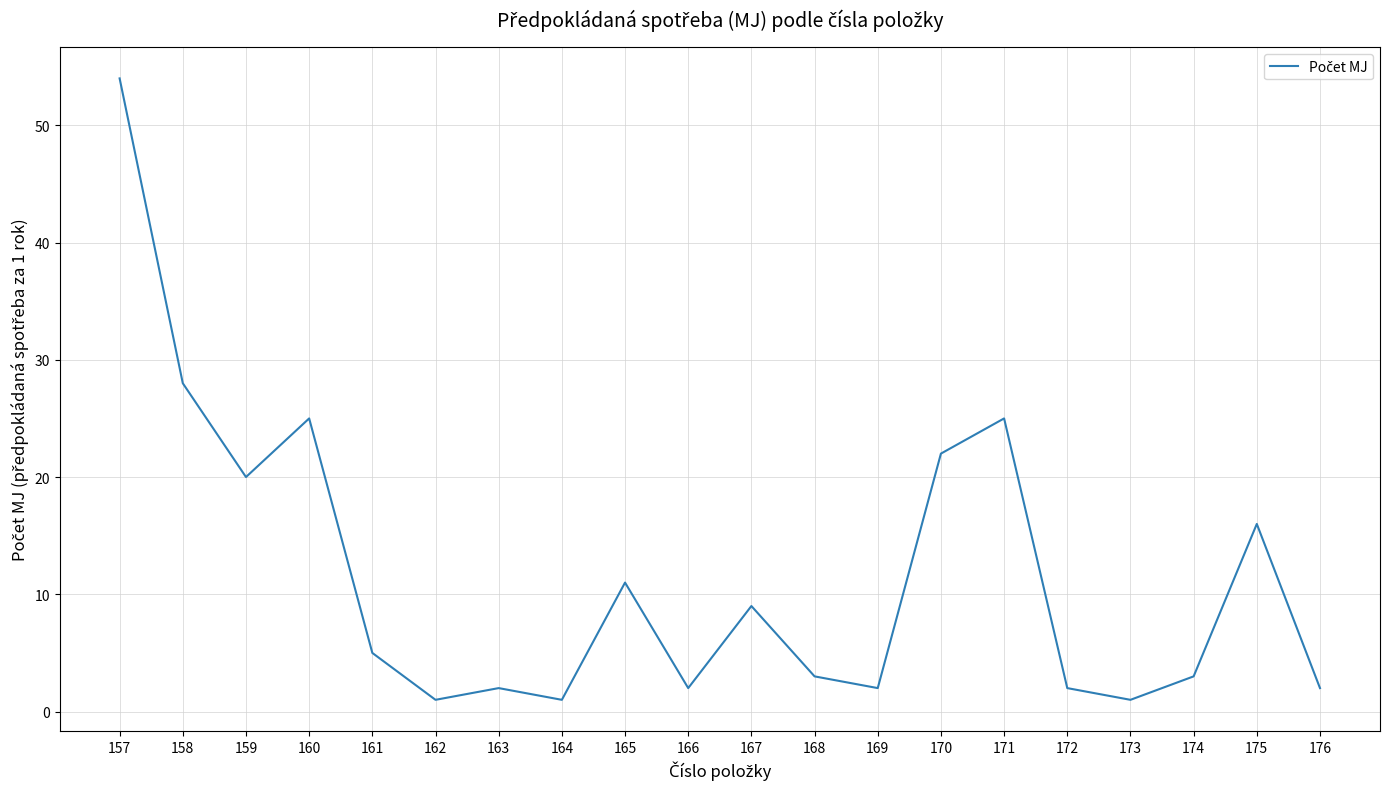

Reading right to left, what are all the values shown in this chart?

2	16	3	1	2	25	22	2	3	9	2	11	1	2	1	5	25	20	28	54